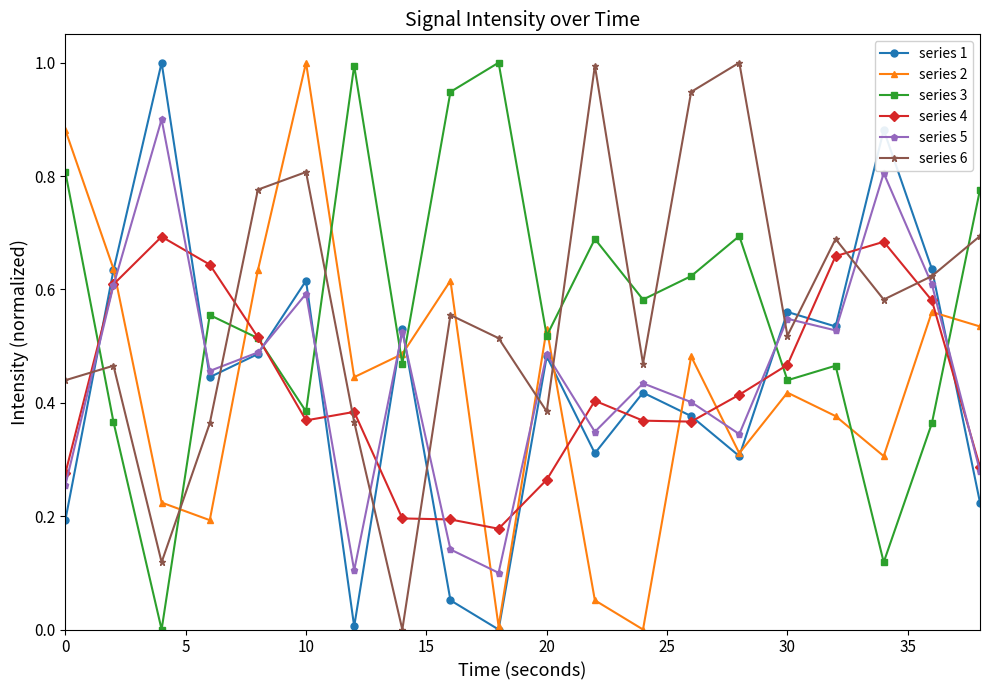

True or false: series 1 and series 6 intersect in this chart.

True